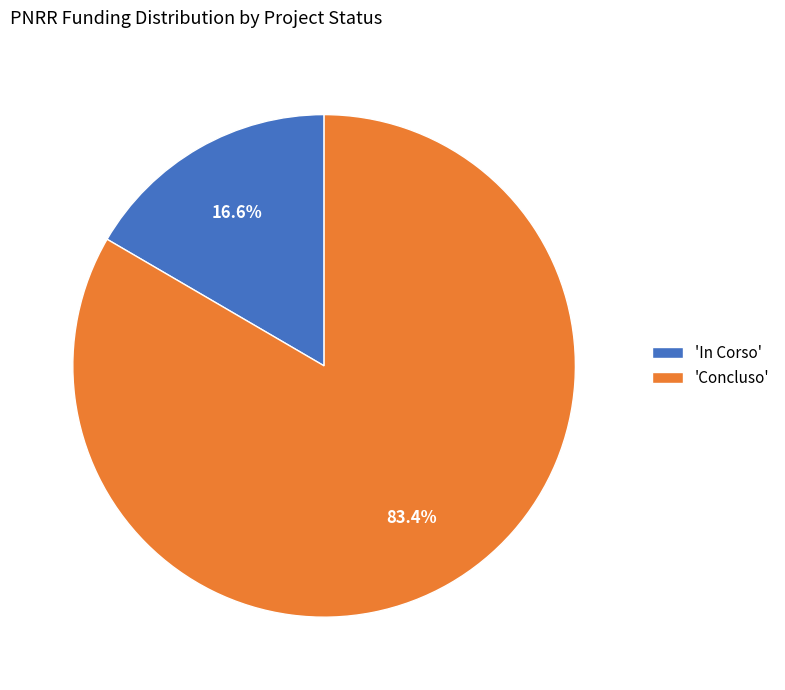

Is there any slice that represents more than half of the pie?

Yes